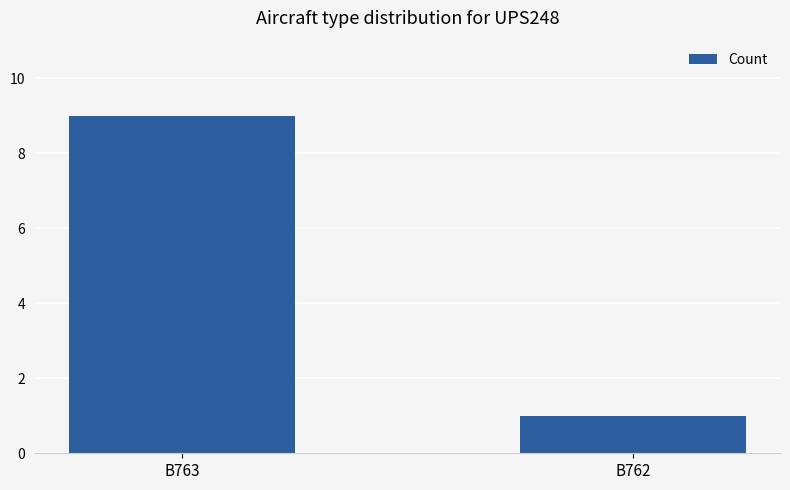

Reading left to right, what are all the values shown in this chart?

B763=9	B762=1